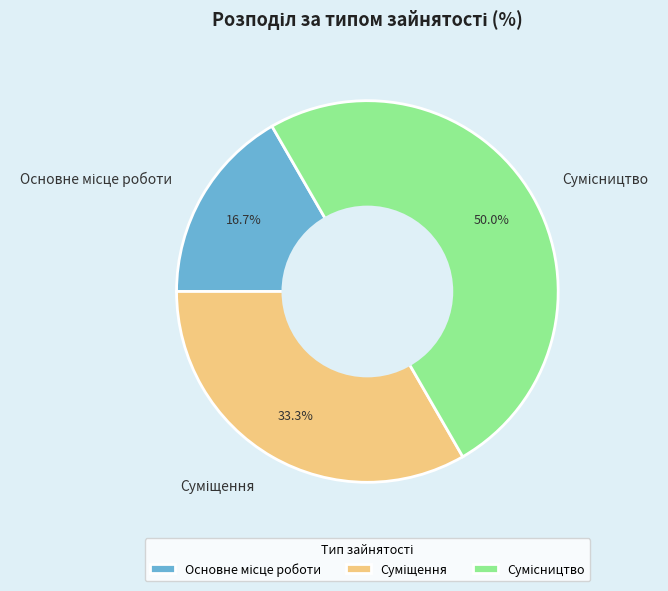

What is the total percentage of Суміщення and Основне місце роботи?

50.0%